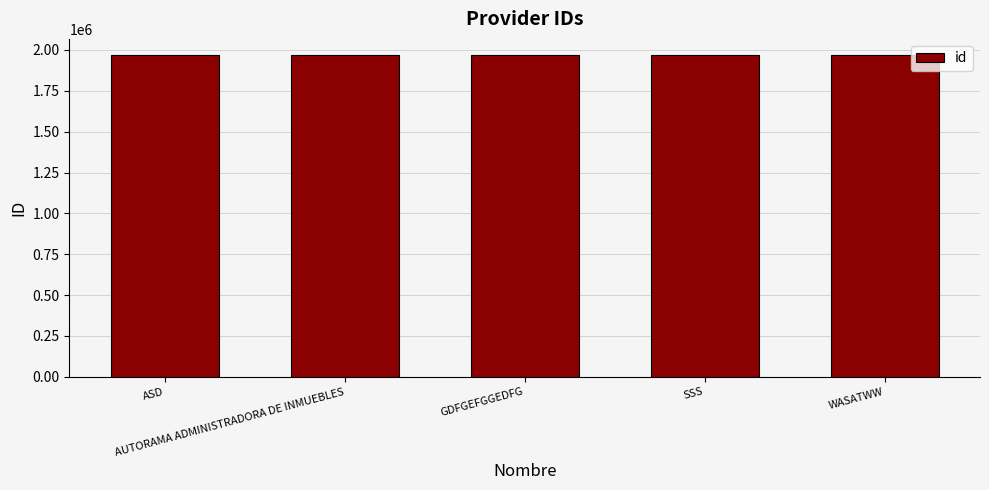

What is the greatest value displayed?

1969104